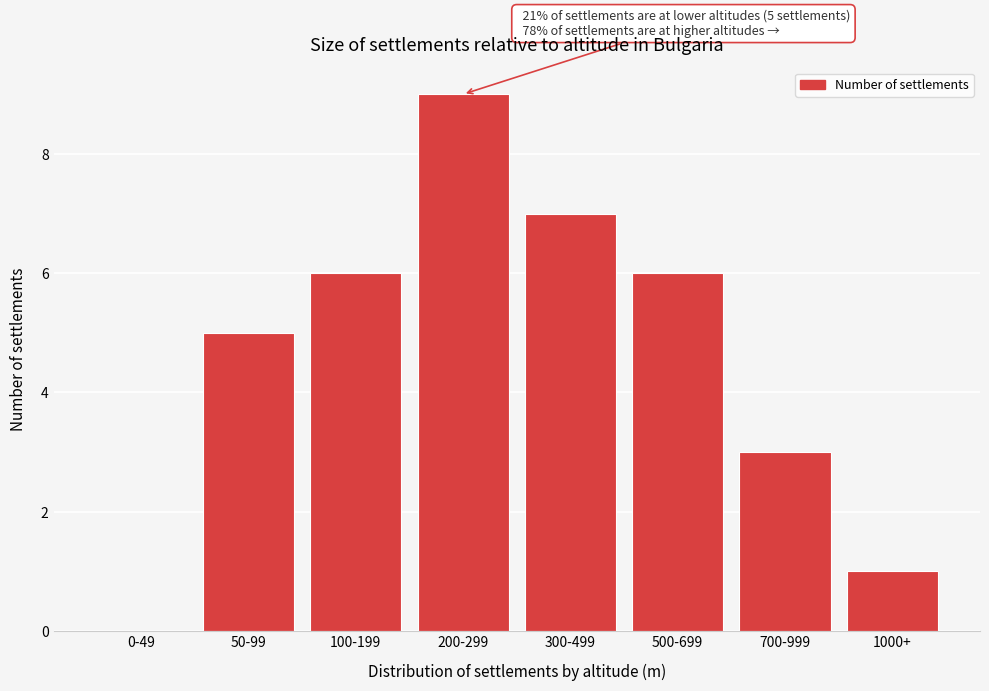

Reading left to right, what are all the values shown in this chart?

0-49=0	50-99=5	100-199=6	200-299=9	300-499=7	500-699=6	700-999=3	1000+=1